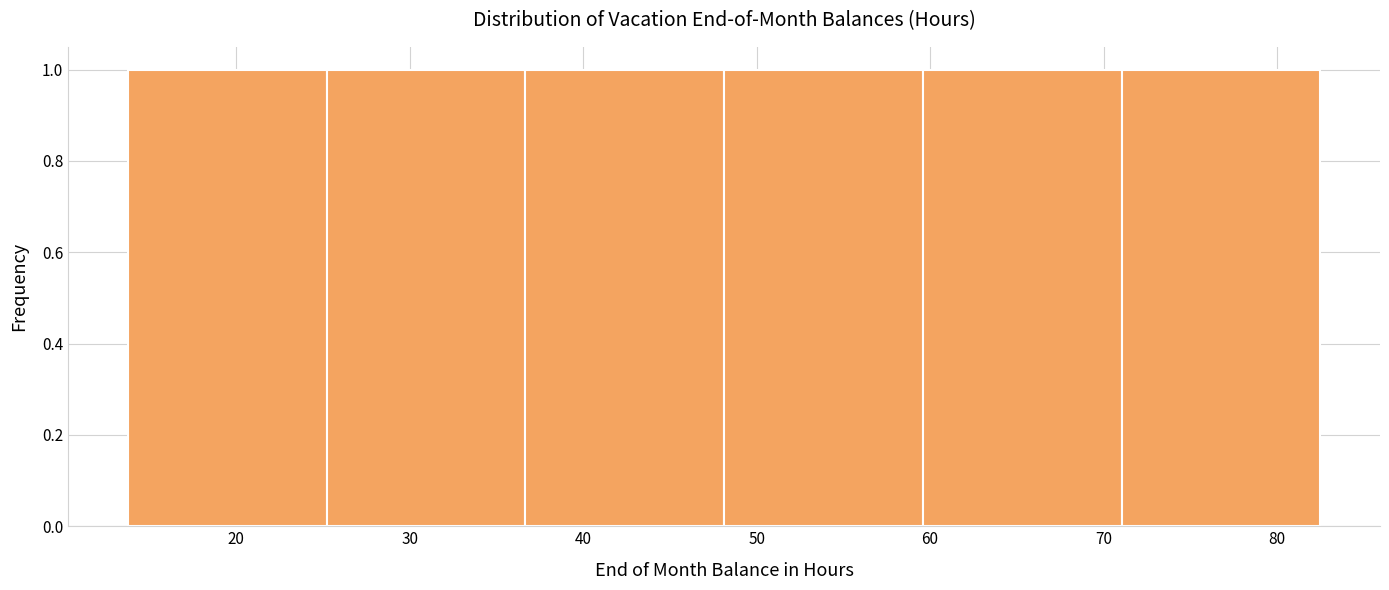

What is the height of the bar covering 25 to 37 on the x-axis? Neither the bar edges nor the heights are printed on the chart, so give them approximately, as read against the axes.

1